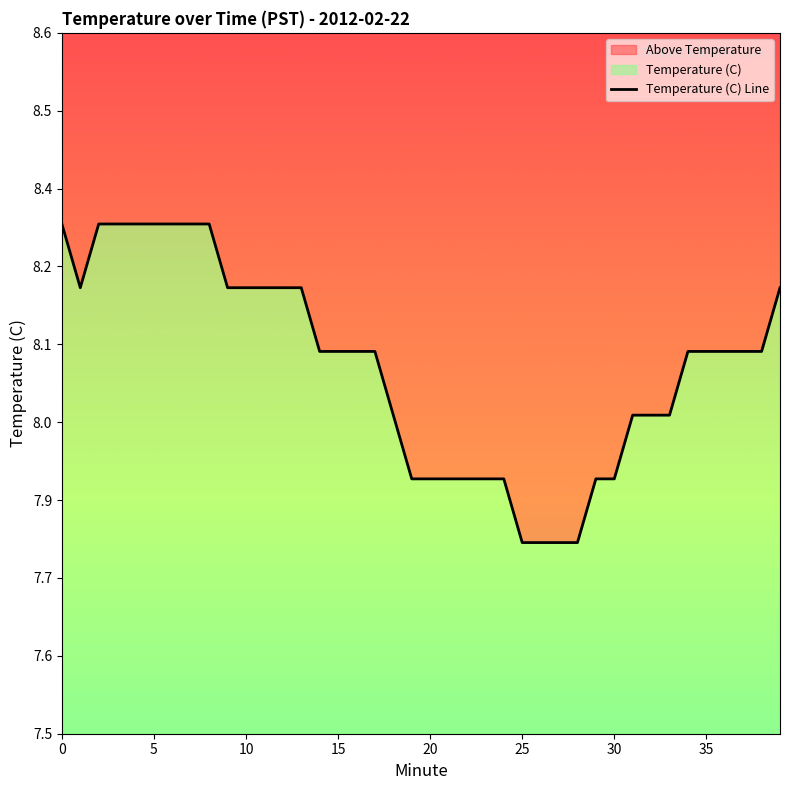

How many data points are less than 8?

12